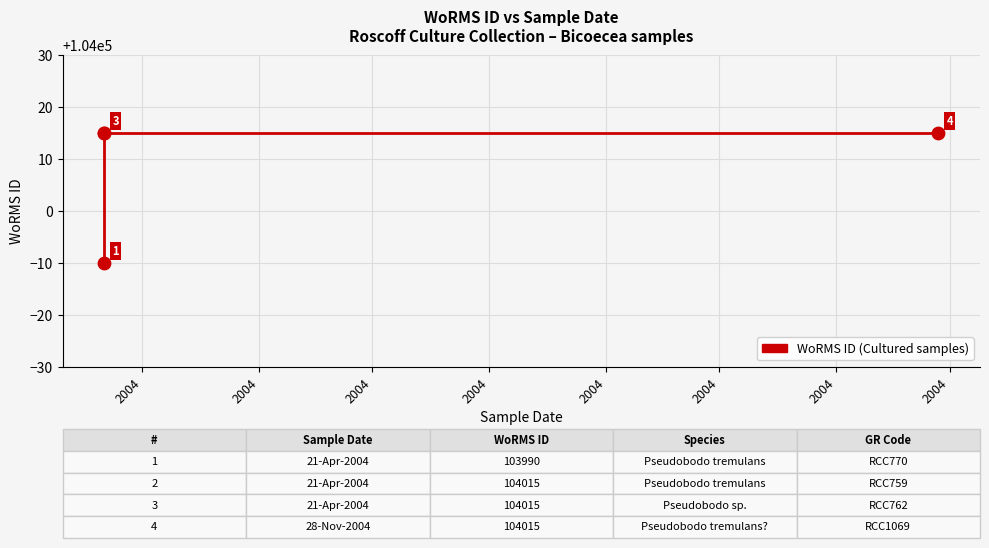

Approximately how many times larger is the value at 2004 compared to 2004?

1.0